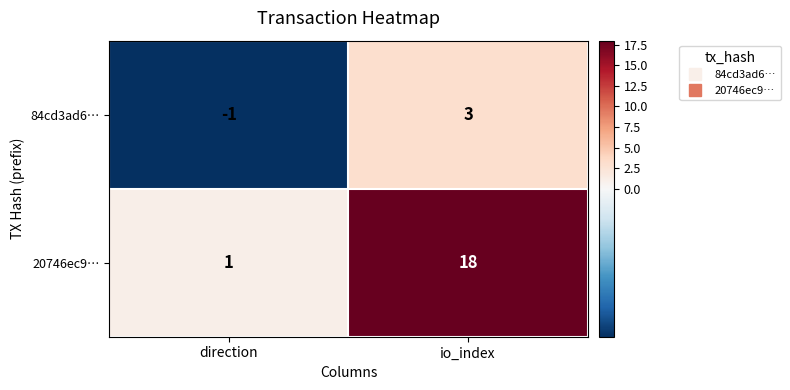

The 84cd3ad6… series shows -1 at direction. True or false?

True